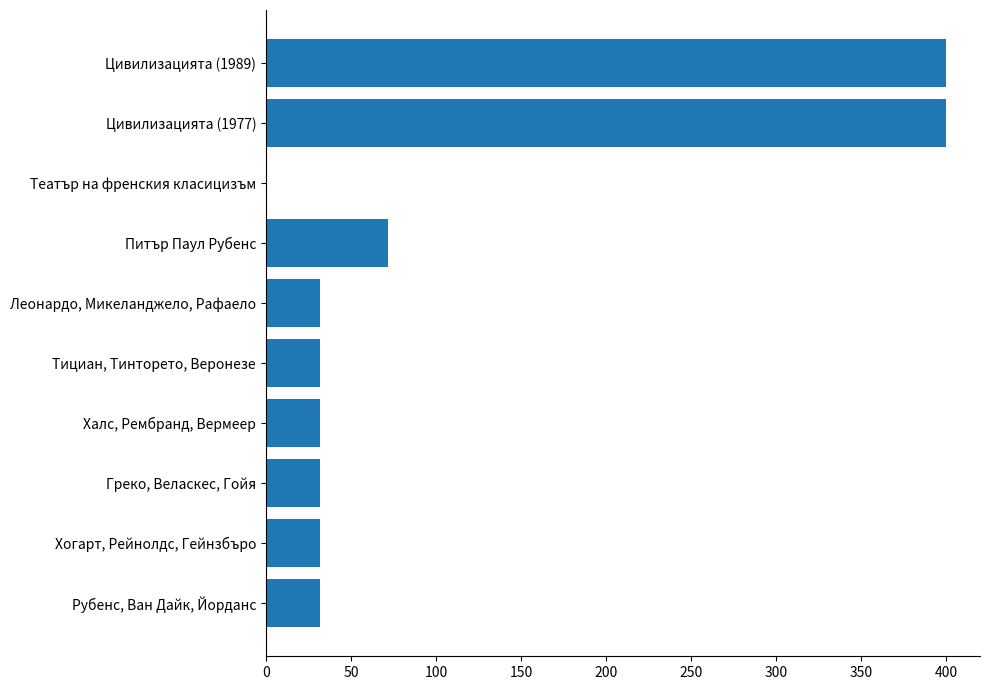

Is it true that the value at Питър Паул Рубенс is 72?

True